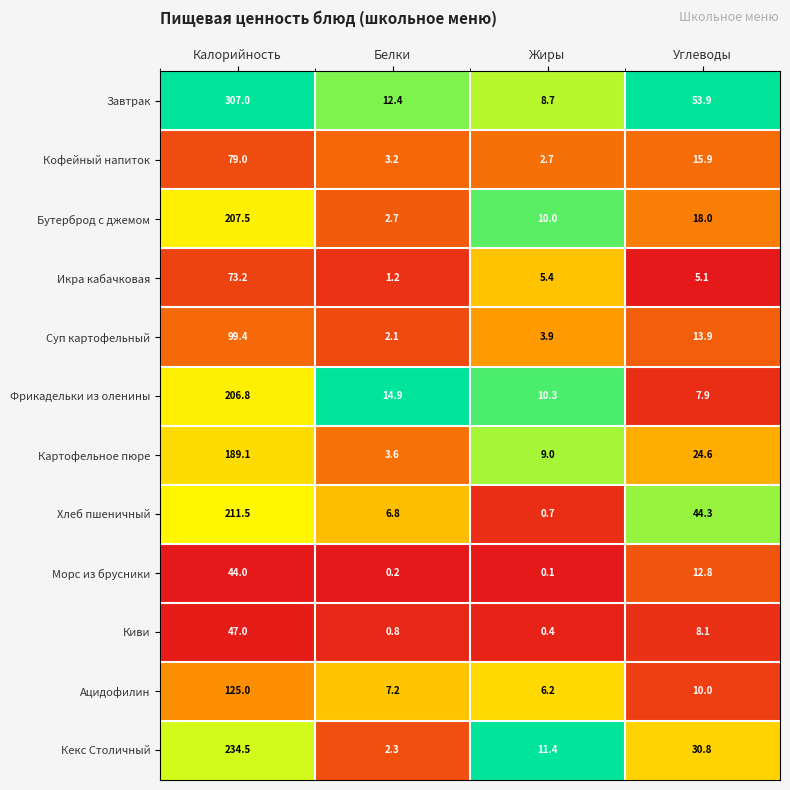

Which label corresponds to the largest value in the chart?

Калорийность